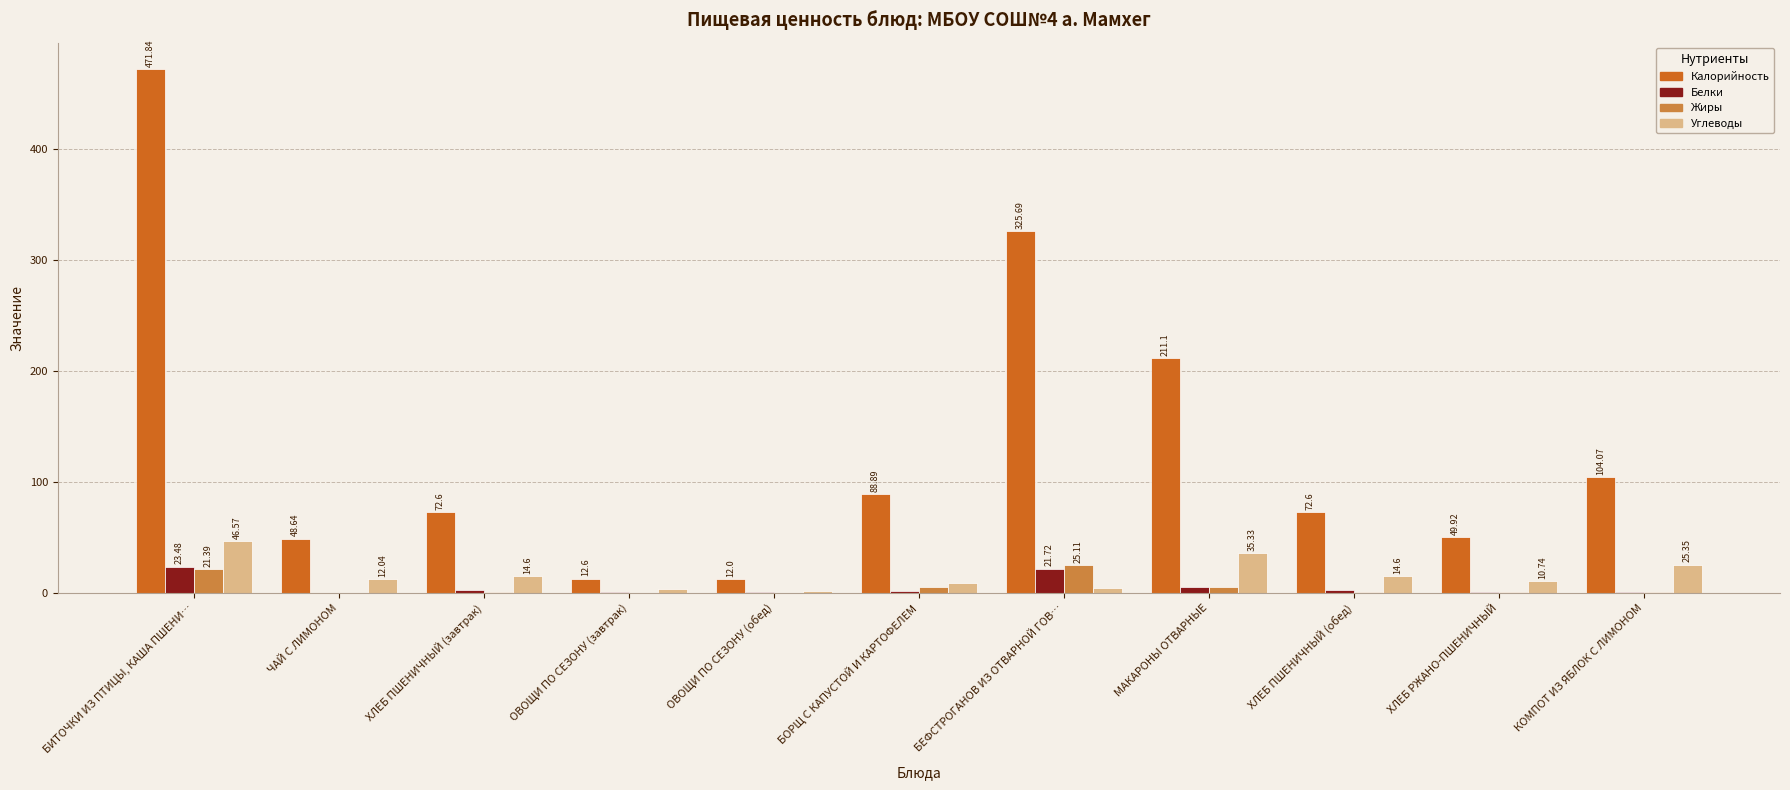

How many data points does each series have?

11